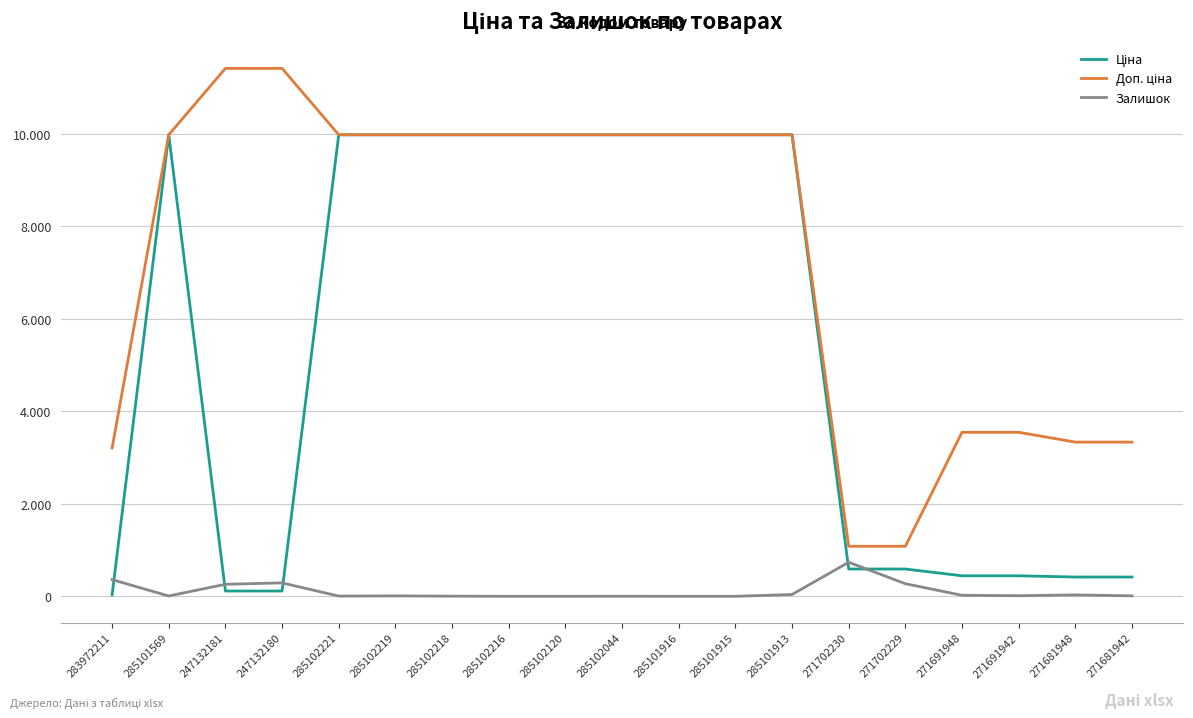

Does the chart display data point markers on the line(s)?

No